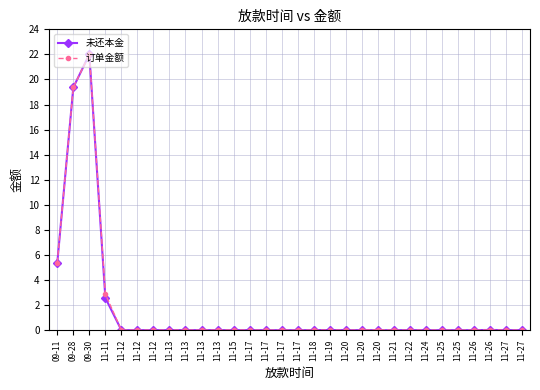

Rank the categories by 未还本金 value from highest to lowest.

09-30, 09-28, 09-11, 11-11, 11-26, 11-19, 11-13, 11-13, 11-18, 11-22, 11-20, 11-27, 11-26, 11-12, 11-17, 11-12, 11-20, 11-17, 11-12, 11-13, 11-13, 11-21, 11-25, 11-25, 11-27, 11-17, 11-17, 11-24, 11-15, 11-20